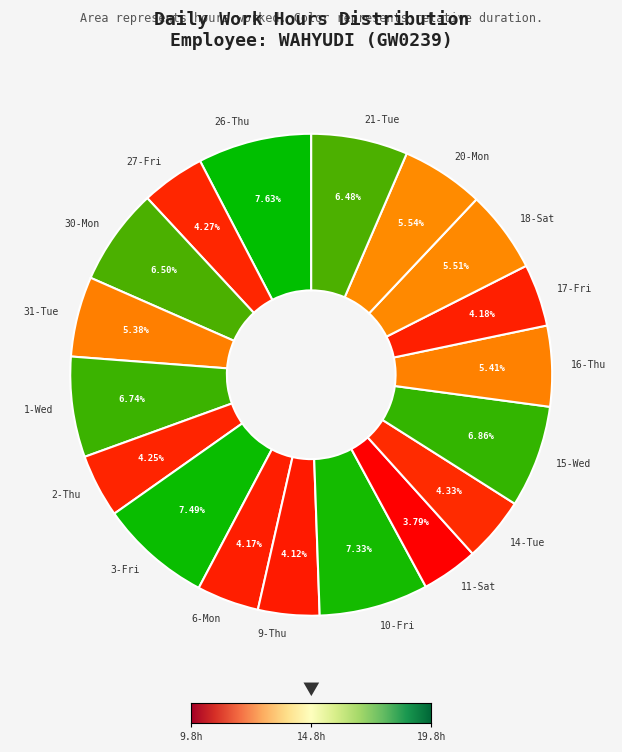

Does any single category account for the majority?

No